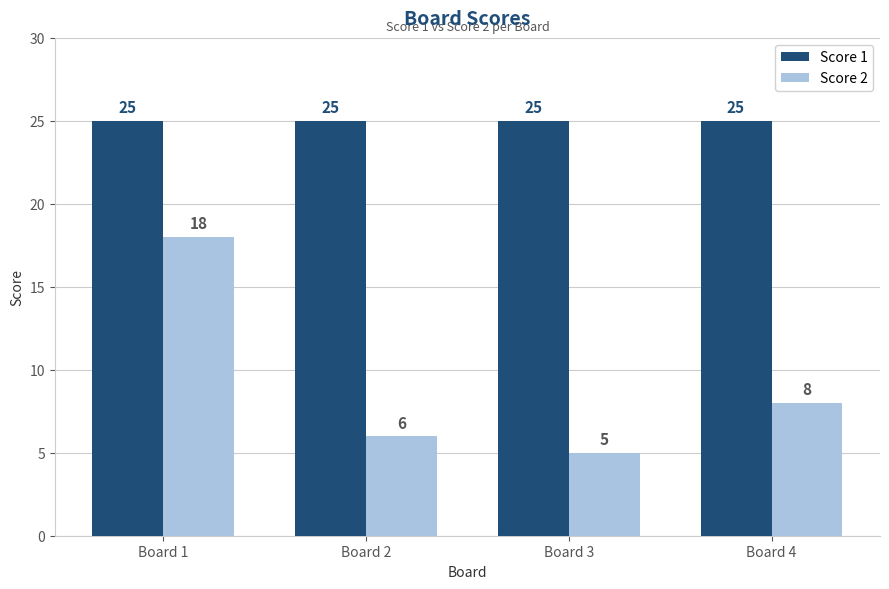

Reading right to left, list all the values displayed in this chart.

Score 1: 25	25	25	25
Score 2: 8	5	6	18